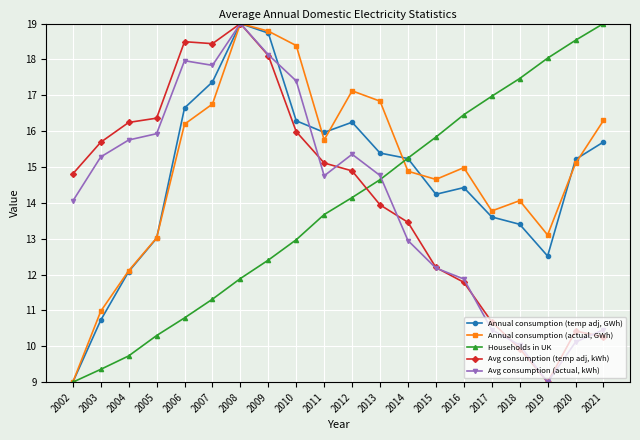

Where is Avg consumption (temp adj, kWh) nearest to the value 14?

2013